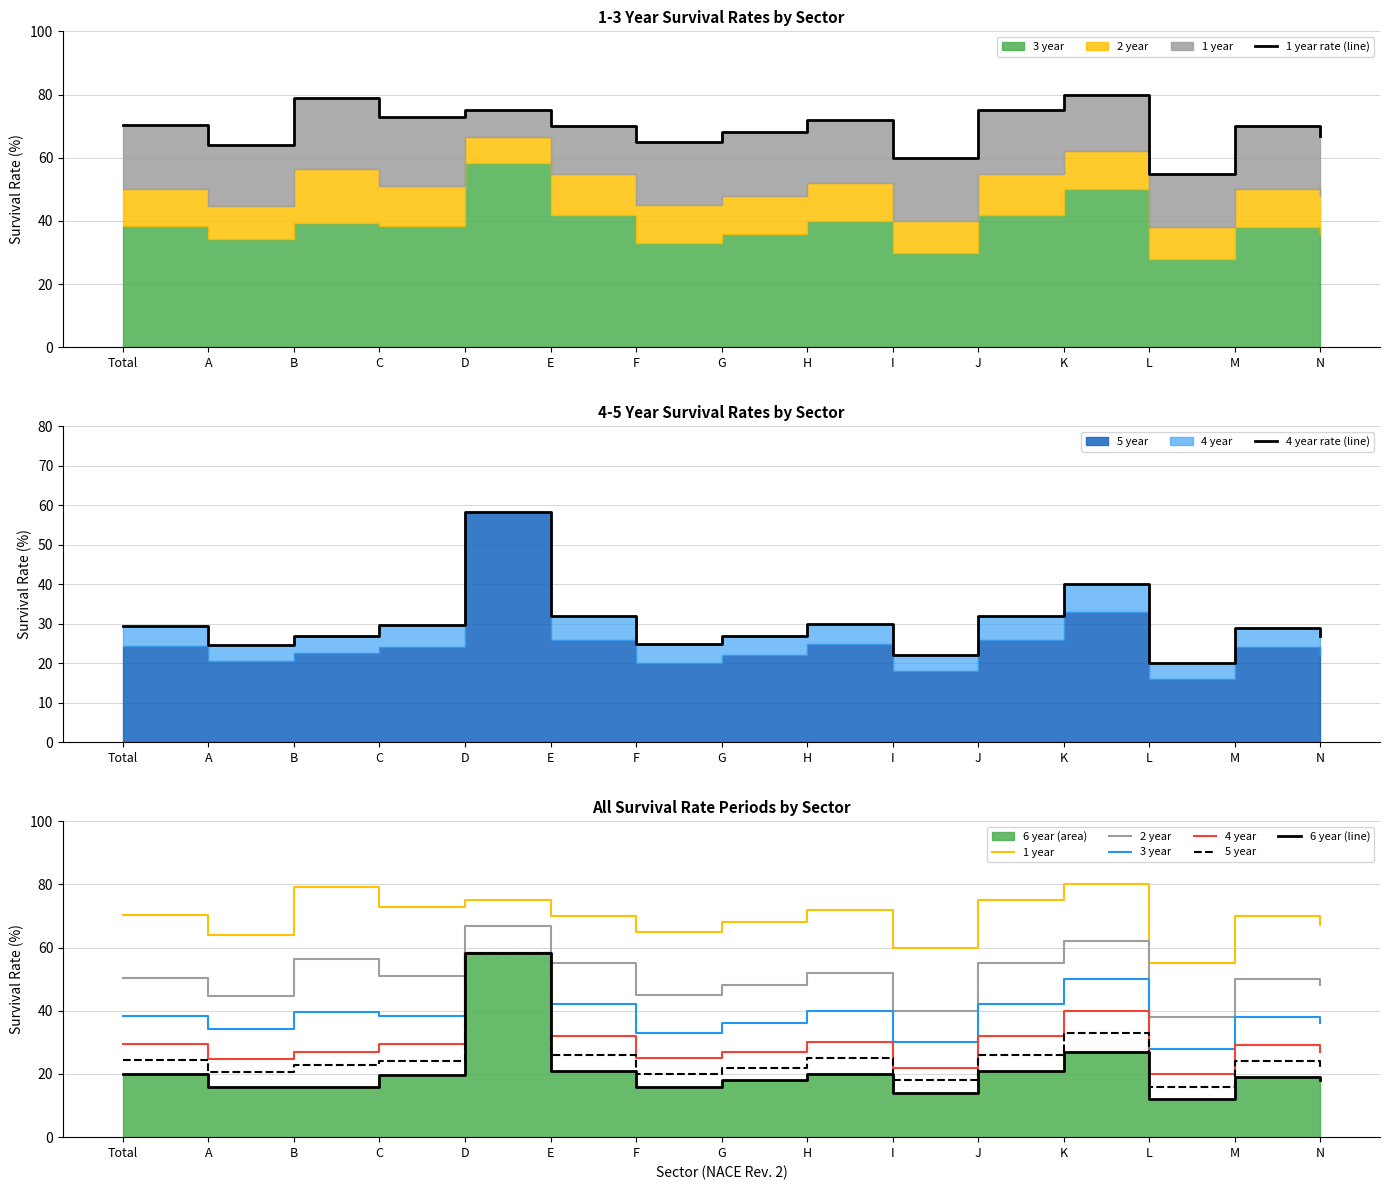

What is the minimum value shown in the chart?

12.0